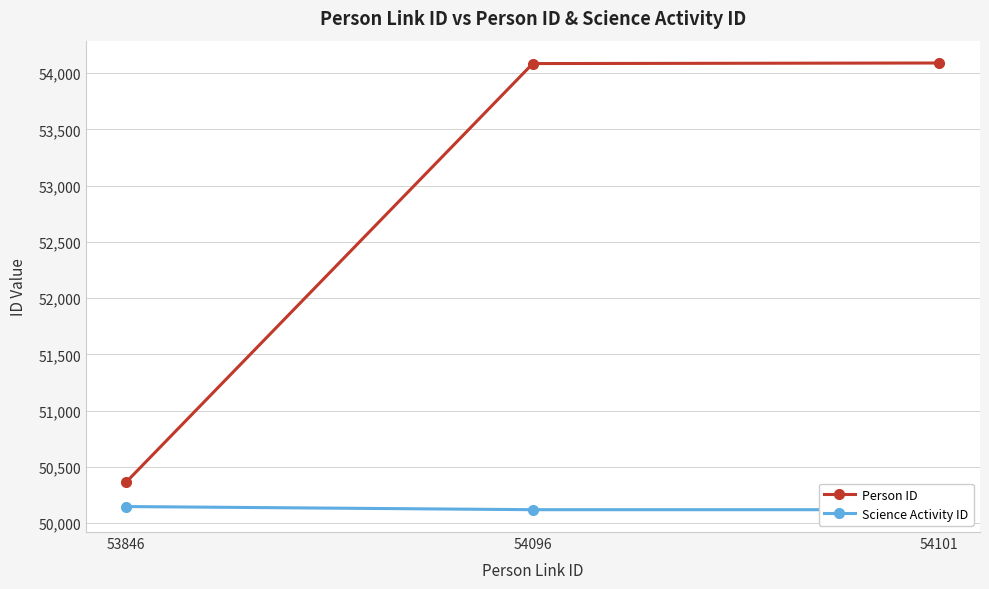

What are all the series names shown in the legend?

Person ID, Science Activity ID